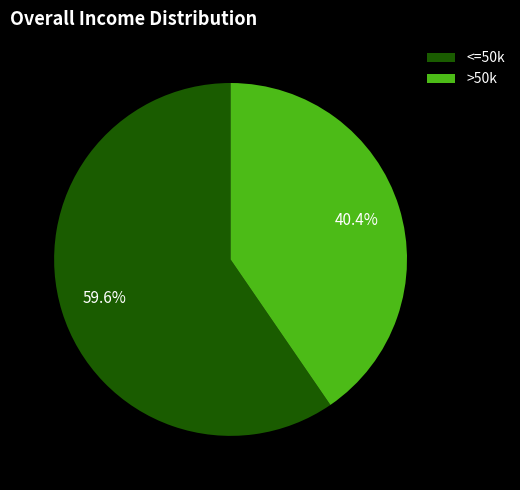

How much of the chart is everything except <=50k?

40.4%